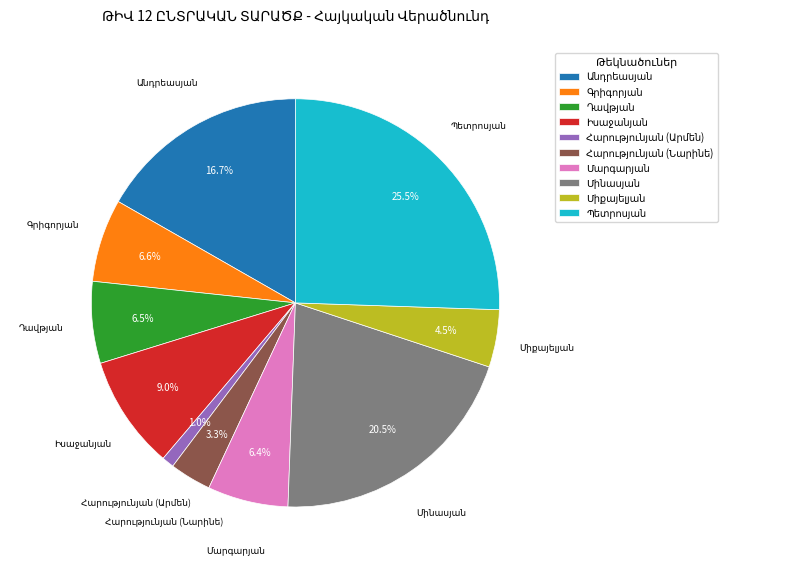

Is there a majority slice in this chart?

No